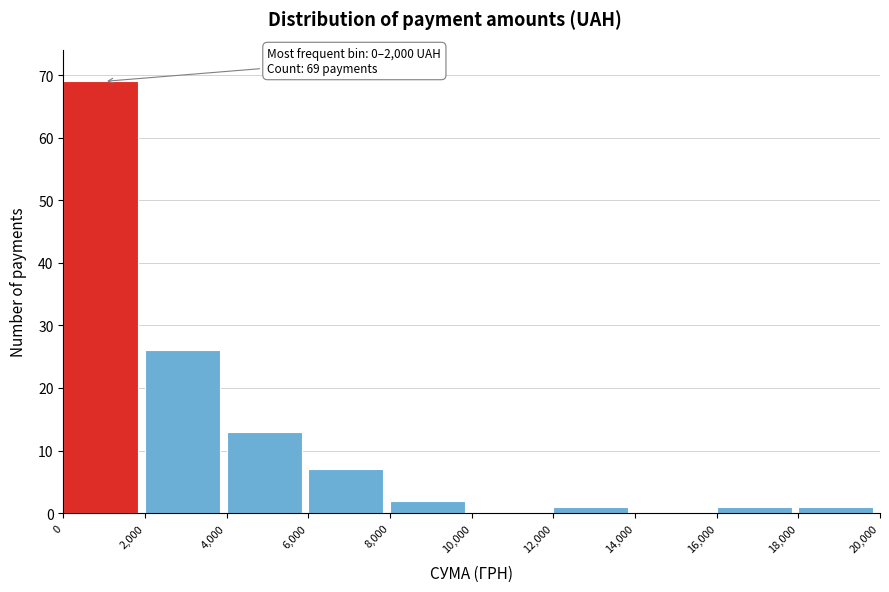

Which range on the x-axis has the tallest bar?

0 to 2,000